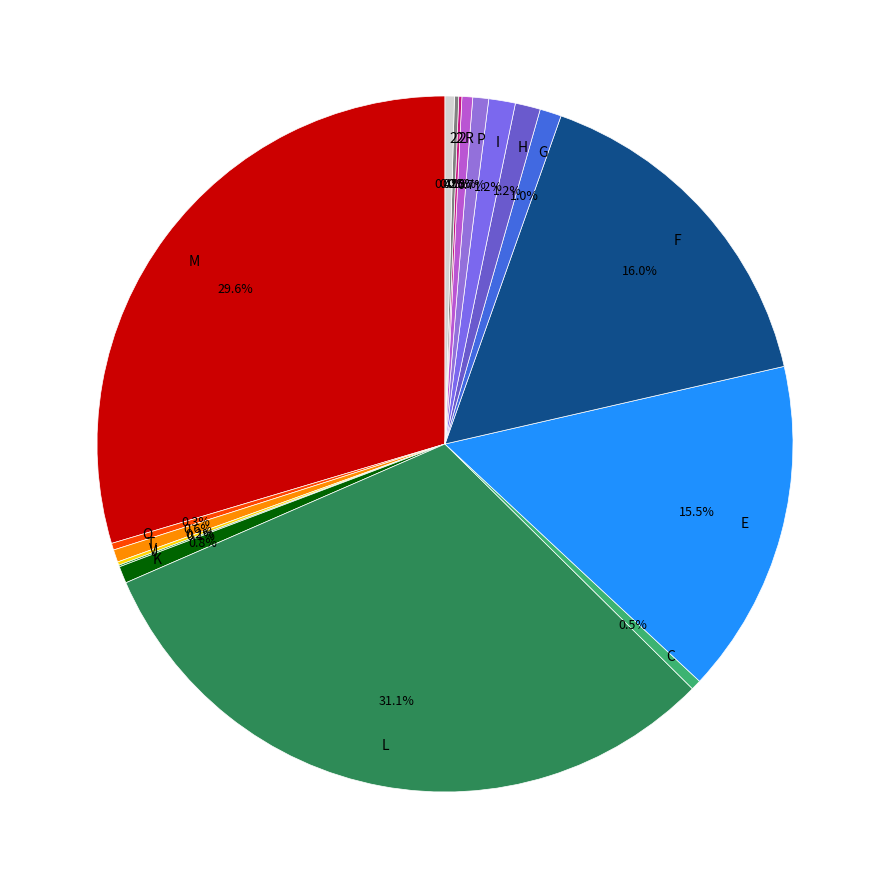

Does any single category account for the majority?

No